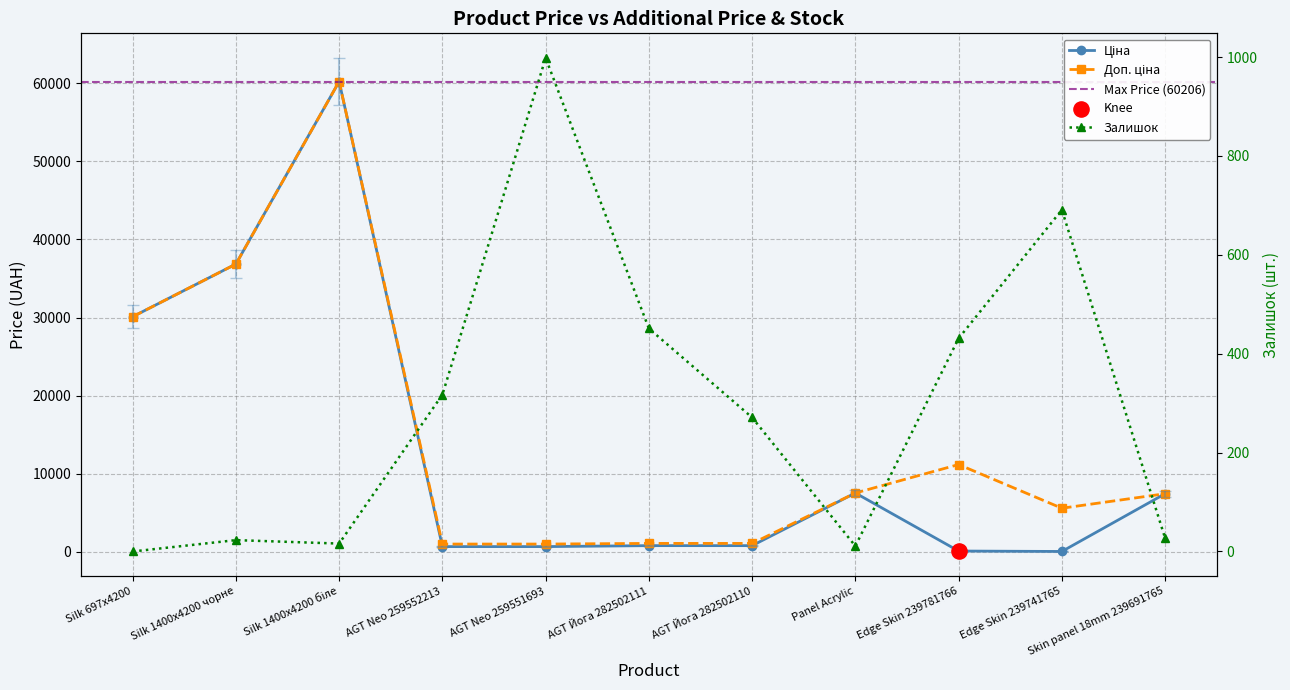

Which series has the largest total across all categories?

Доп. ціна